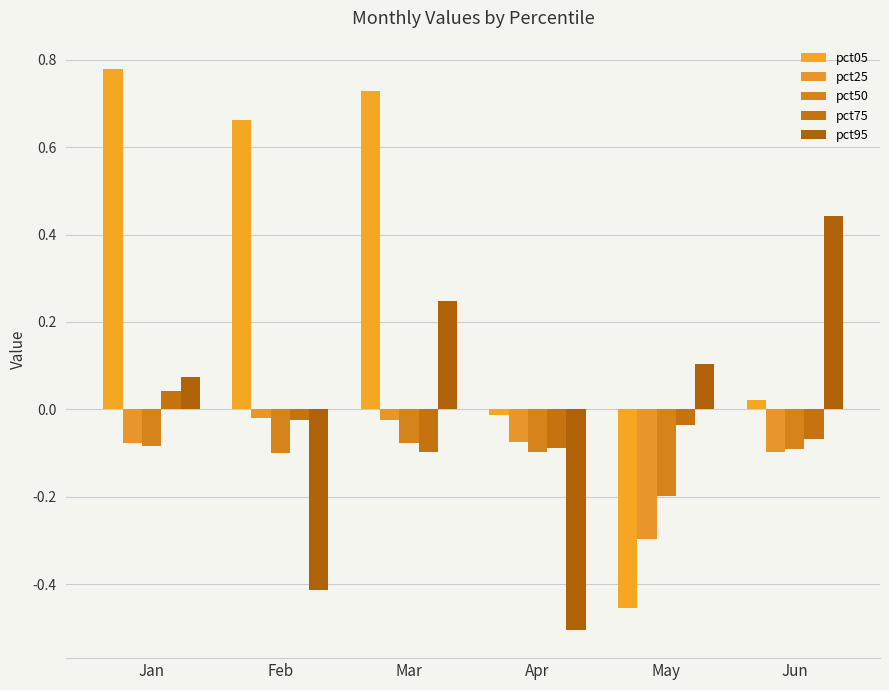

Does the chart contain stacked bars?

No